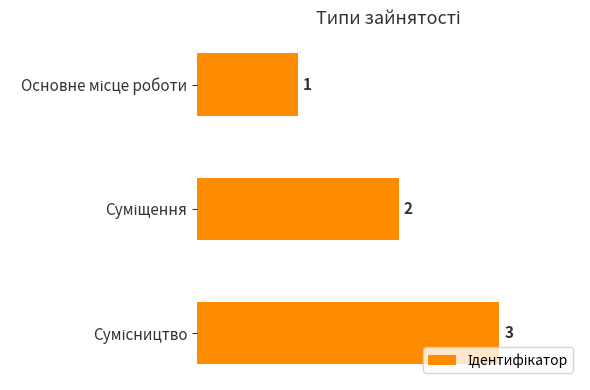

What is the value of the 2nd bar from the top?

2